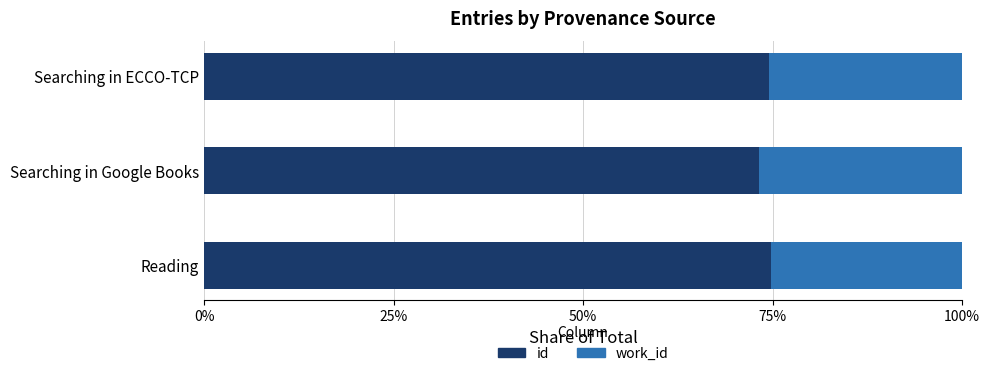

What are all the series names shown in the legend?

id, work_id